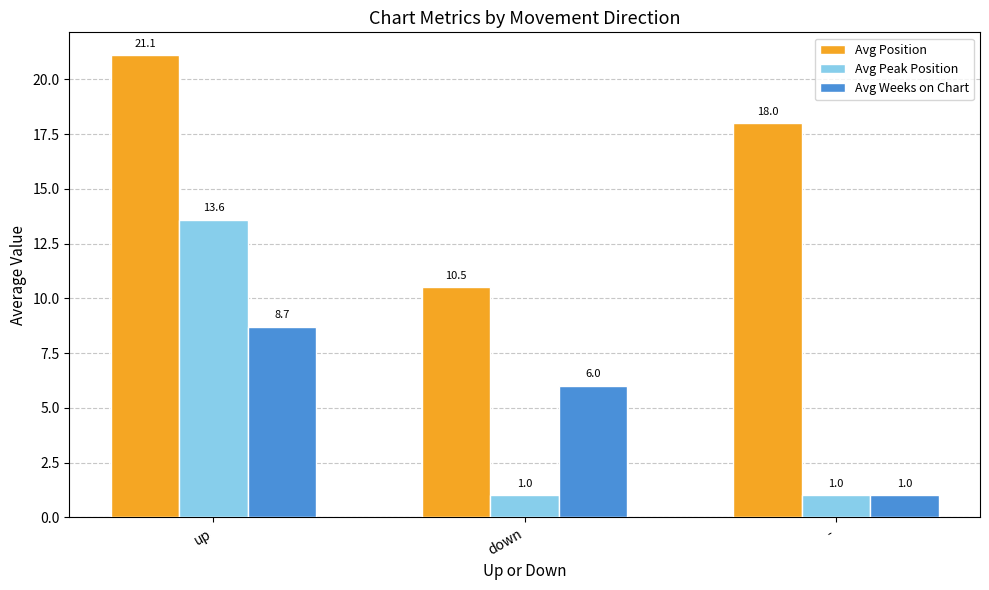

Reading left to right, list all the values displayed in this chart.

Avg Position: up=21.1	down=10.5	-=18.0
Avg Peak Position: up=13.6	down=1.0	-=1.0
Avg Weeks on Chart: up=8.7	down=6.0	-=1.0